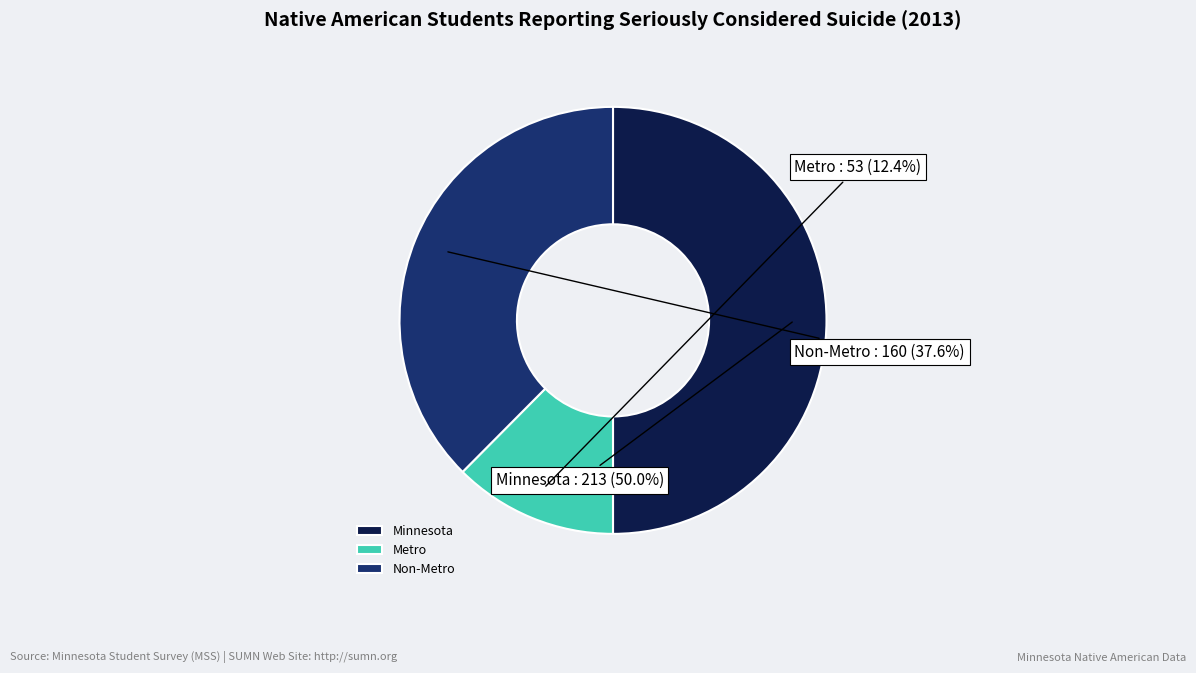

Is it true that Minnesota is 44% of the pie?

False